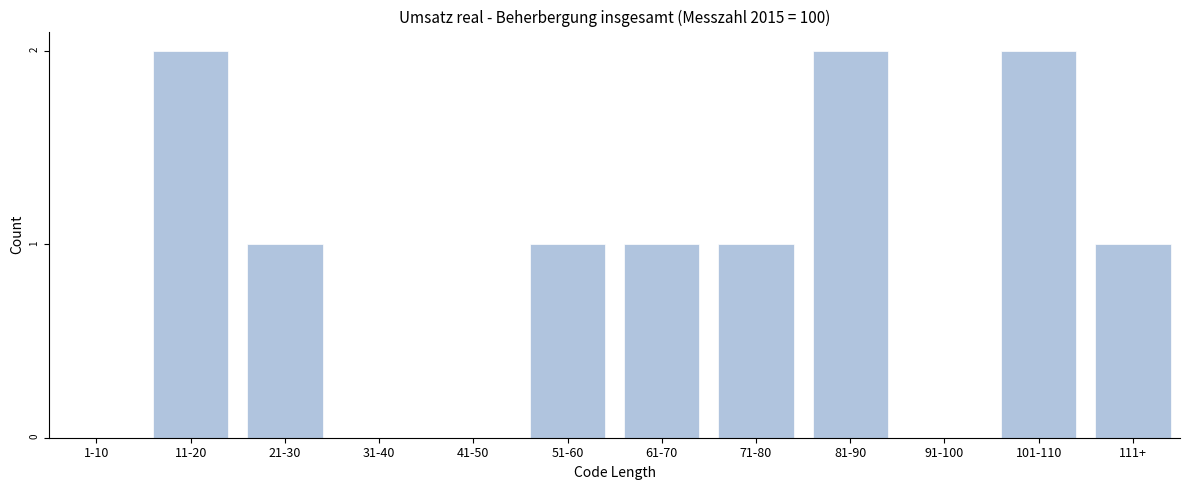

Reading right to left, what are all the values shown in this chart?

111+=1	101-110=2	91-100=0	81-90=2	71-80=1	61-70=1	51-60=1	41-50=0	31-40=0	21-30=1	11-20=2	1-10=0